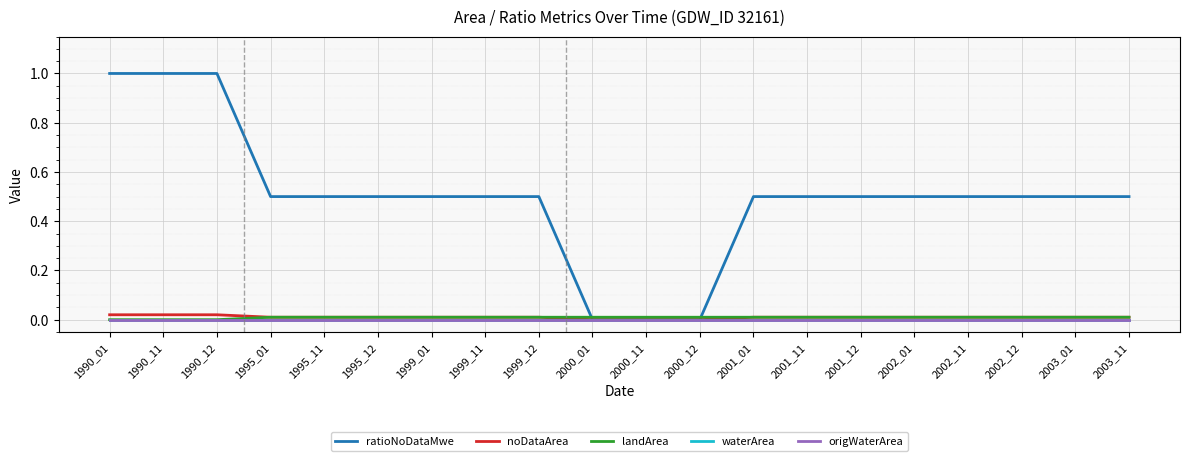

Between 2001_11 and 2002_12, which is larger?

2001_11